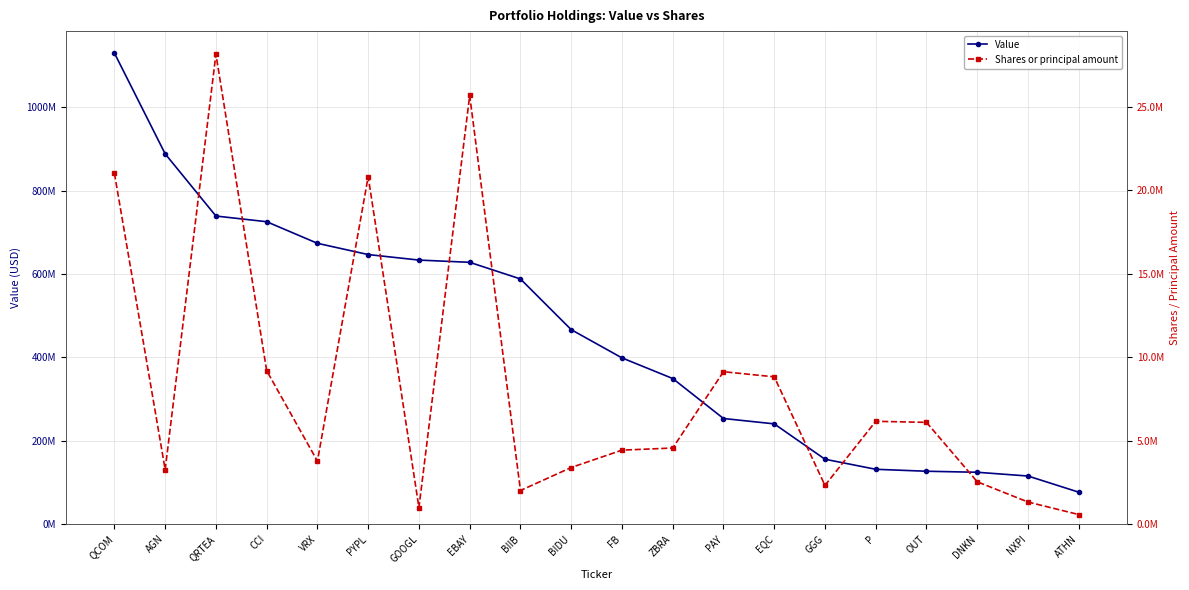

What is the greatest value displayed?

1129584000